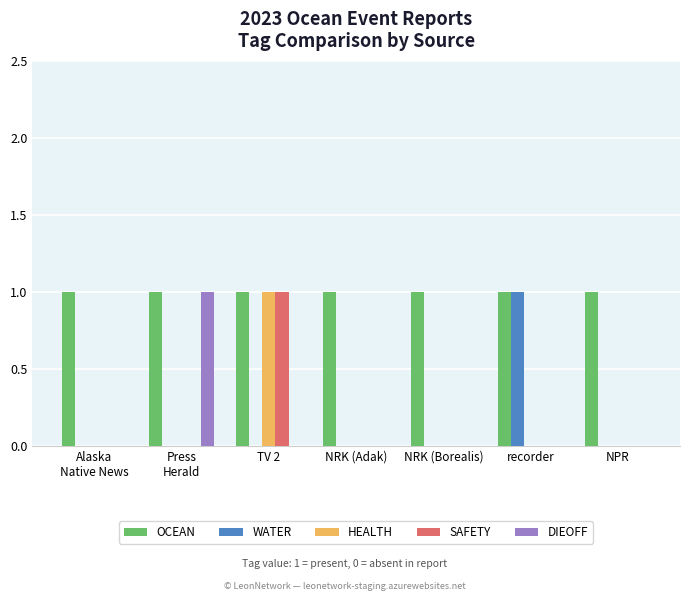

The WATER series shows 1 at TV 2. True or false?

False